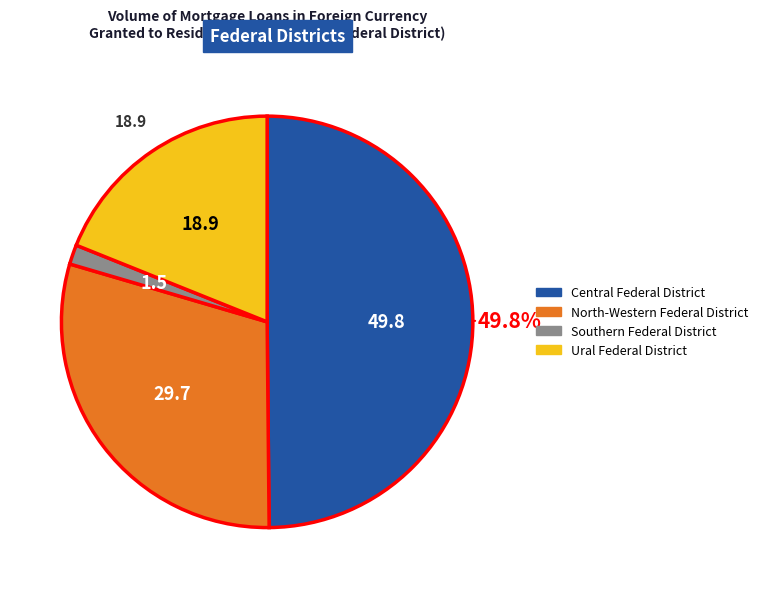

To the nearest percent, what percentage of the pie is Ural Federal District?

19%